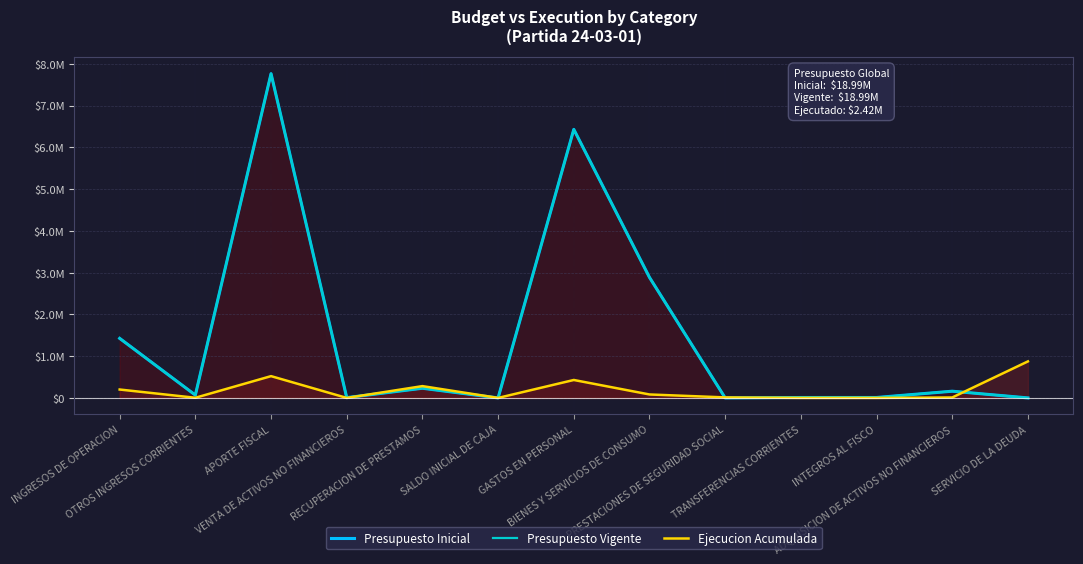

True or false: Ejecucion Acumulada and Presupuesto Vigente cross at least once.

True